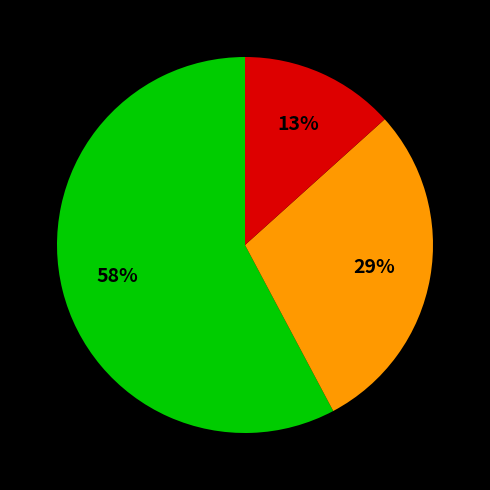

To the nearest percent, what is the average slice percentage?

33%